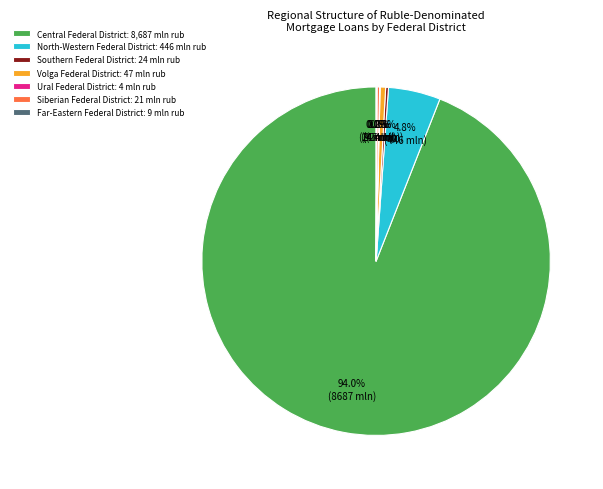

Is there any slice that represents more than half of the pie?

Yes